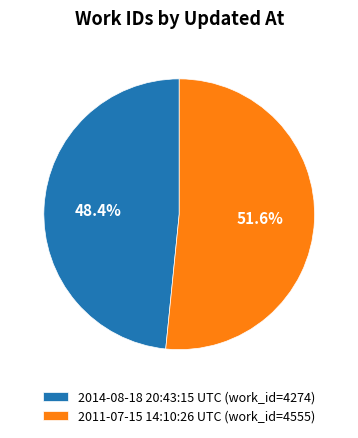

To the nearest percent, what portion does 2011-07-15 14:10:26 UTC represent?

52%